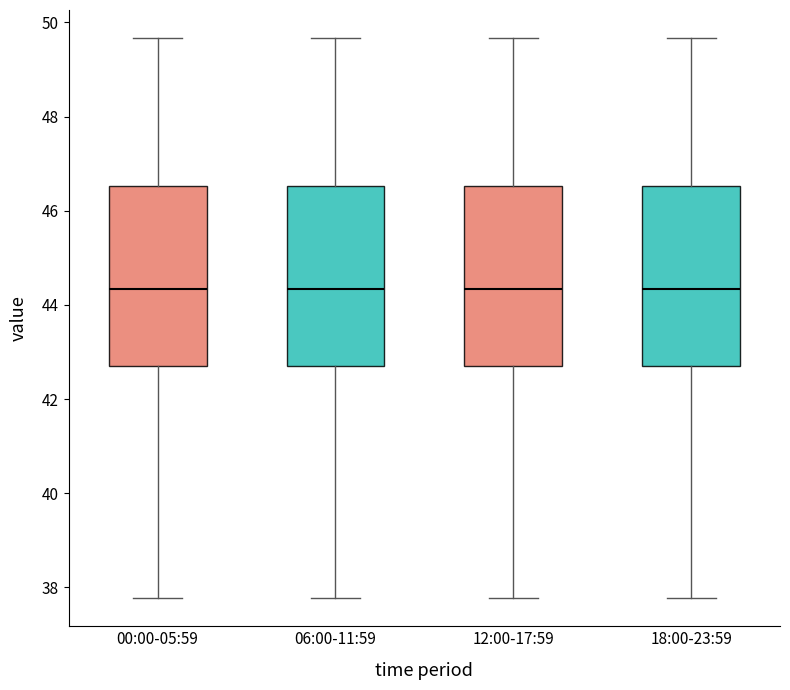

Reading left to right, read every box against the y-axis: the position of its median line, the range the box covers, and the ends of its whiskers. The values are not printed on the chart, so give them approximately, as read against the axis.

00:00-05:59: median 44.4, box 42.8 to 46.6, whiskers 37.8 to 49.6
06:00-11:59: median 44.4, box 42.8 to 46.6, whiskers 37.8 to 49.6
12:00-17:59: median 44.4, box 42.8 to 46.6, whiskers 37.8 to 49.6
18:00-23:59: median 44.4, box 42.8 to 46.6, whiskers 37.8 to 49.6